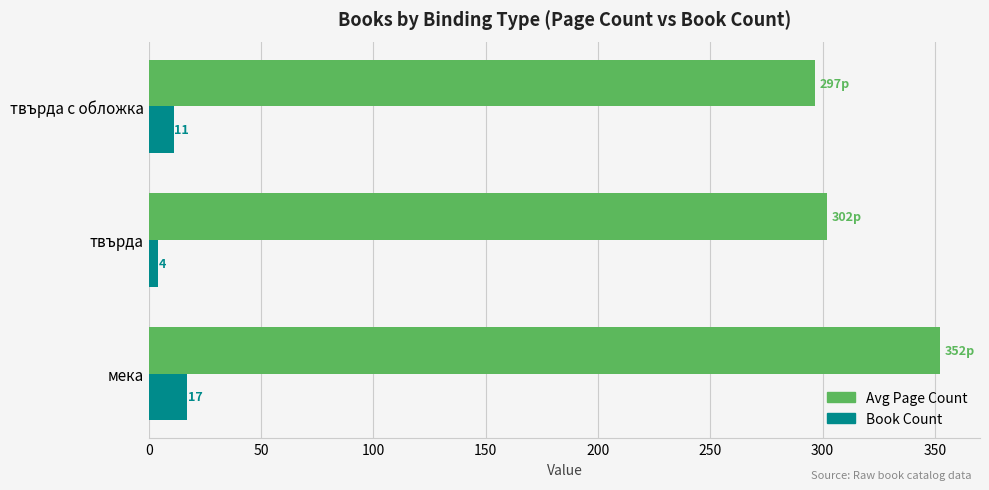

What is the sum of all Avg Page Count values?

951.2